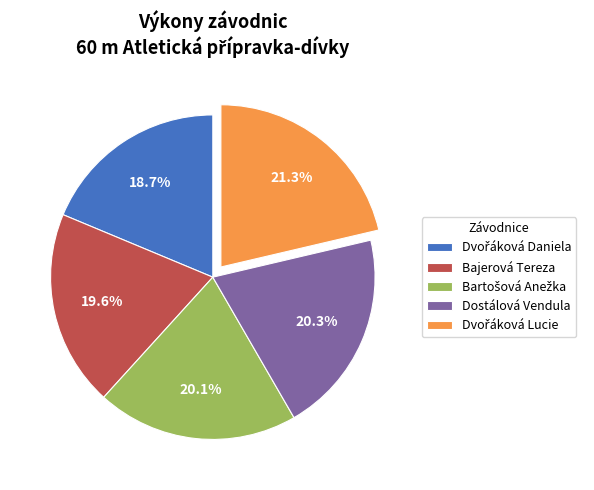

What is the ratio of the value at Bajerová Tereza to the value at Dostálová Vendula?

1.0